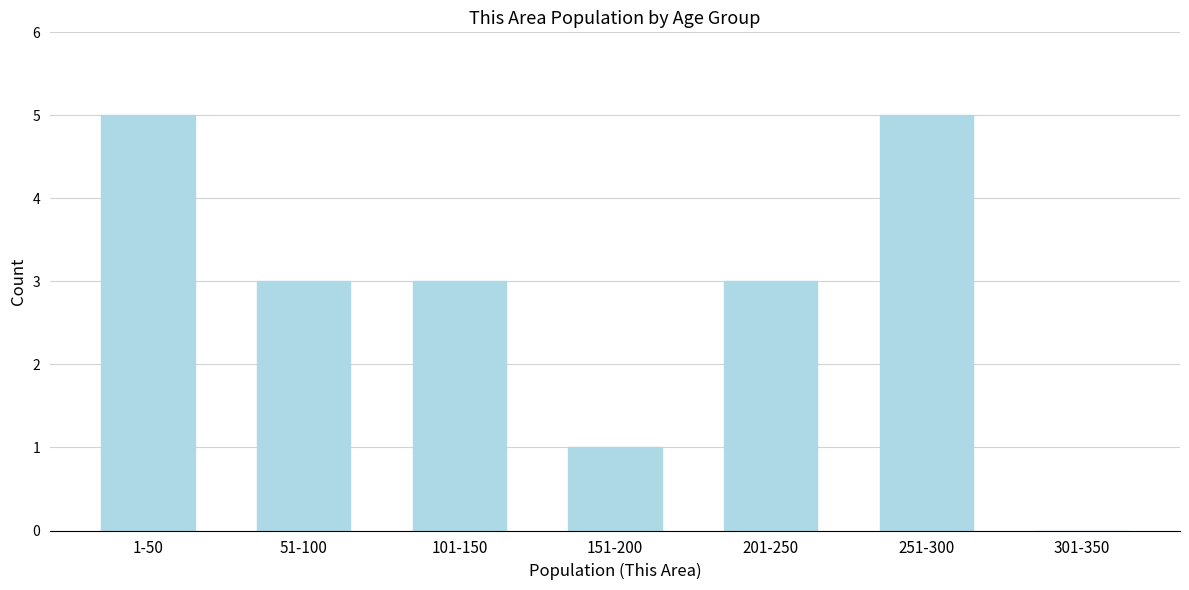

Reading left to right, extract all data points from this chart.

1-50=5	51-100=3	101-150=3	151-200=1	201-250=3	251-300=5	301-350=0